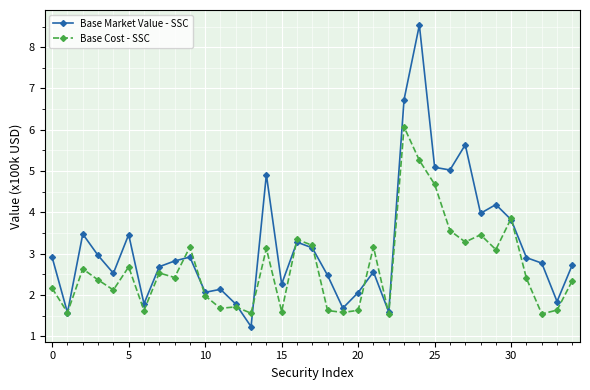

True or false: Base Market Value - SSC has more than 0 points higher than both neighbors.

True